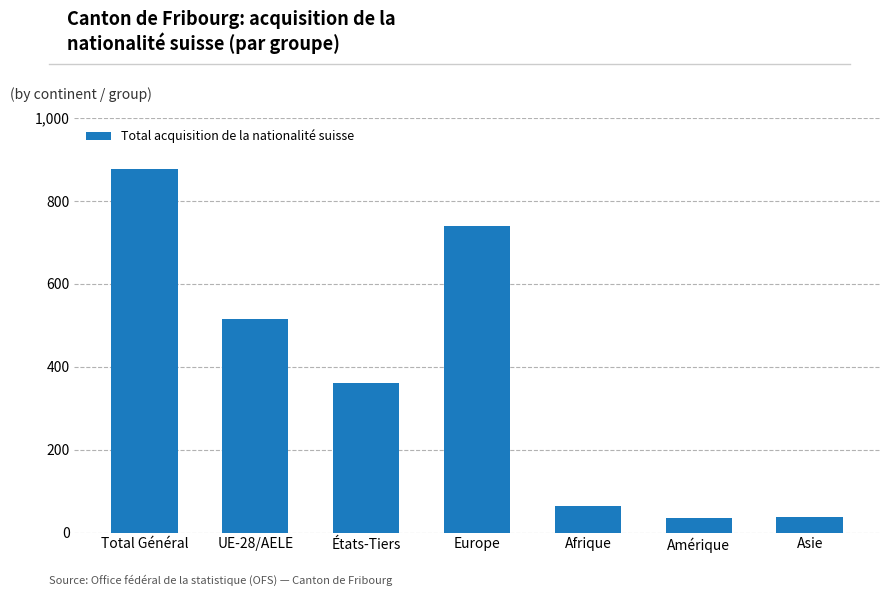

What is the sum of all values?

2631